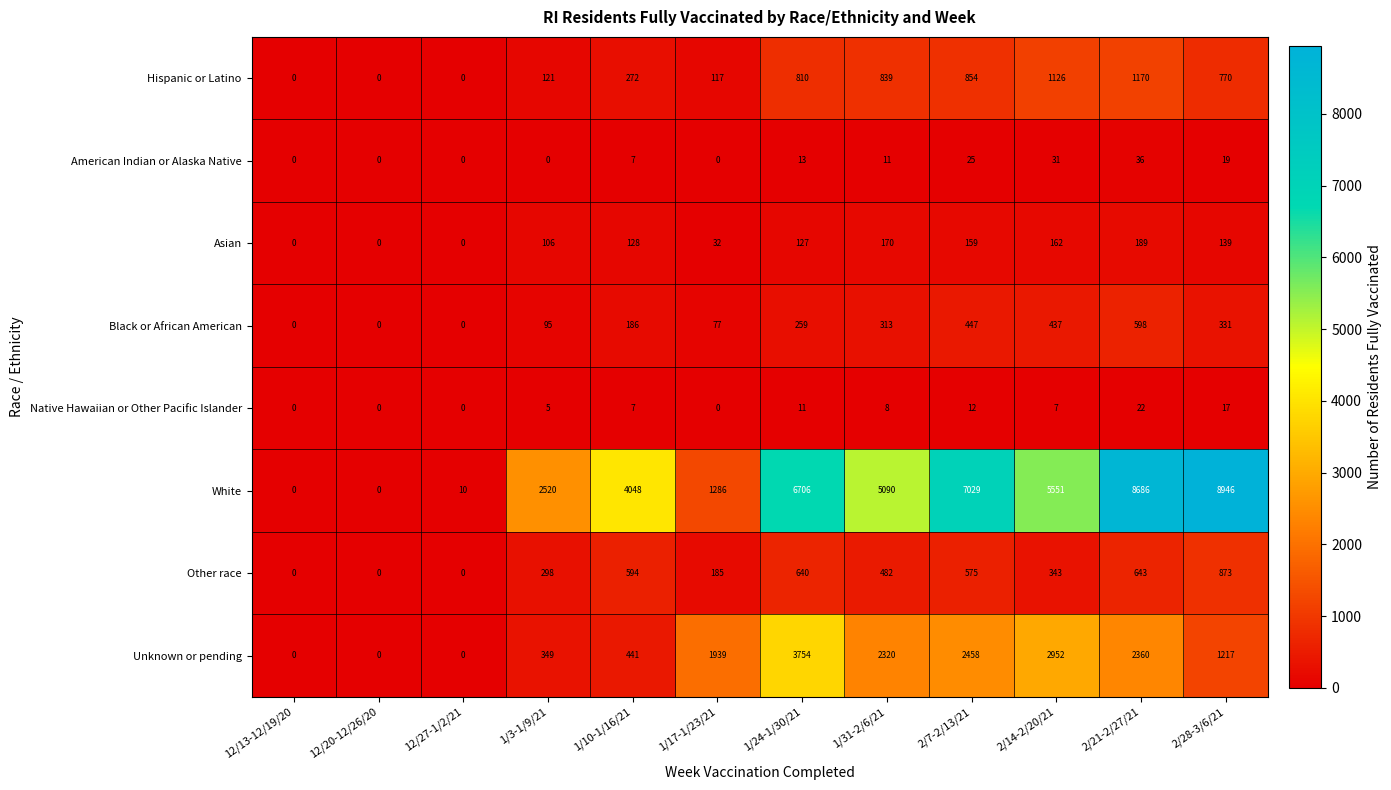

Is it true that Asian equals 225 at 1/24-1/30/21?

False